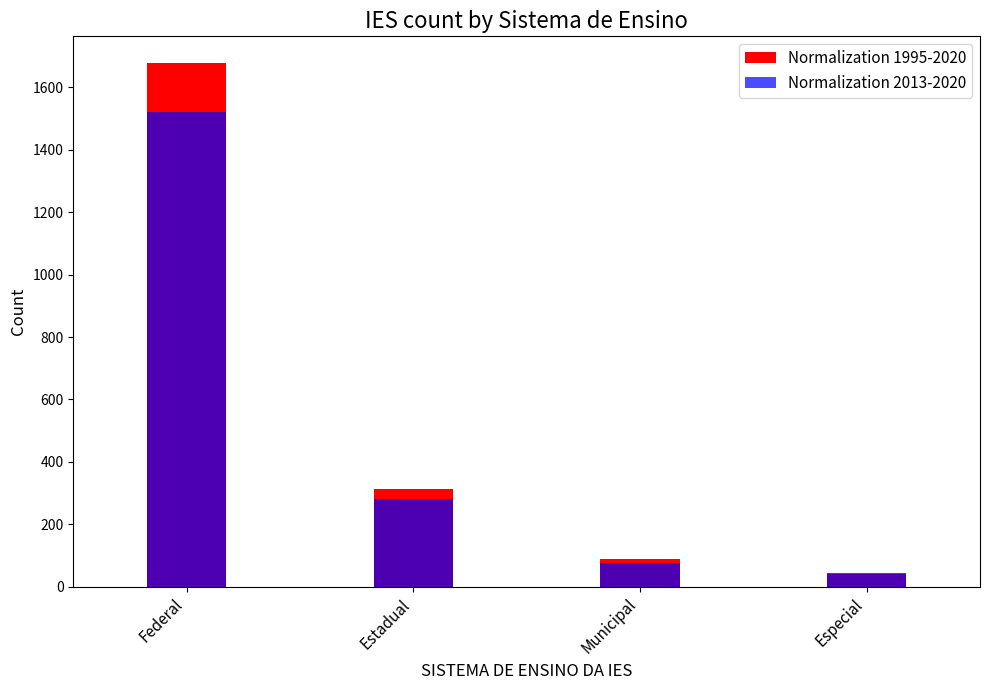

True or false: Normalization 2013-2020 has a value of 129 at Municipal.

False